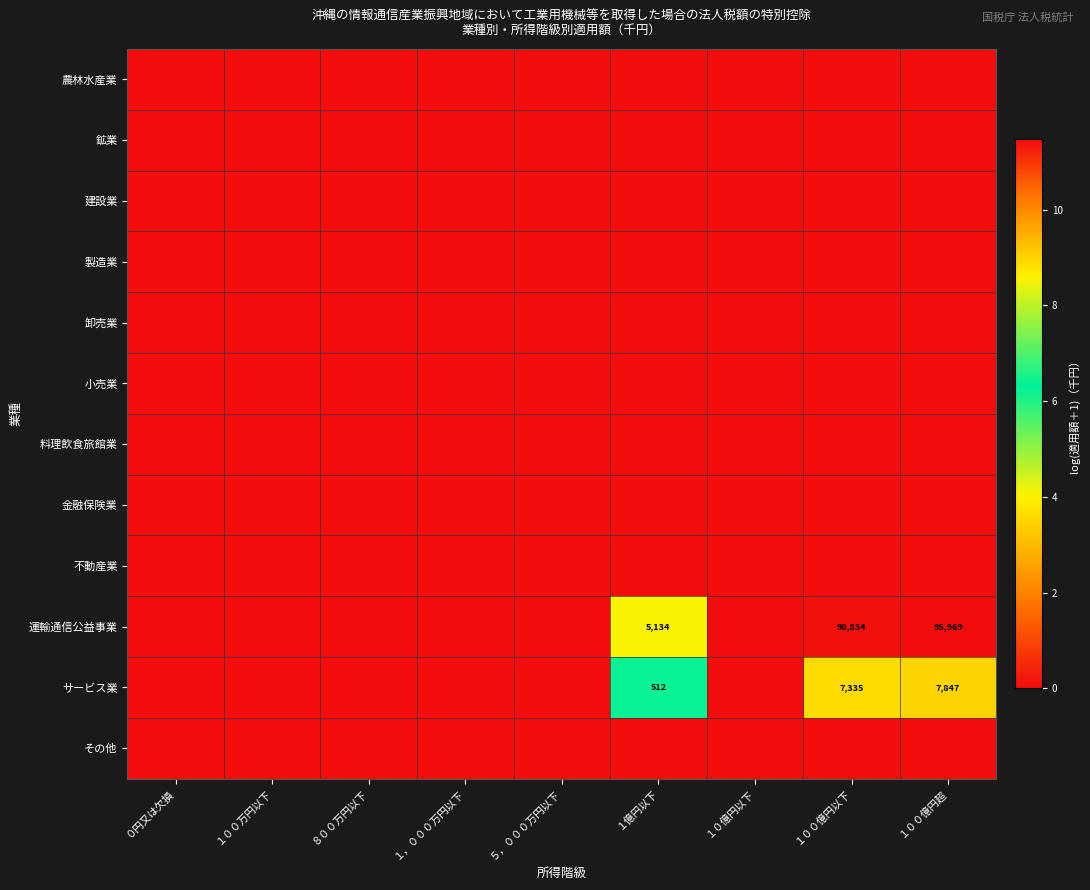

Is it true that 運輸通信公益事業 equals 90834 at １００億円以下?

True